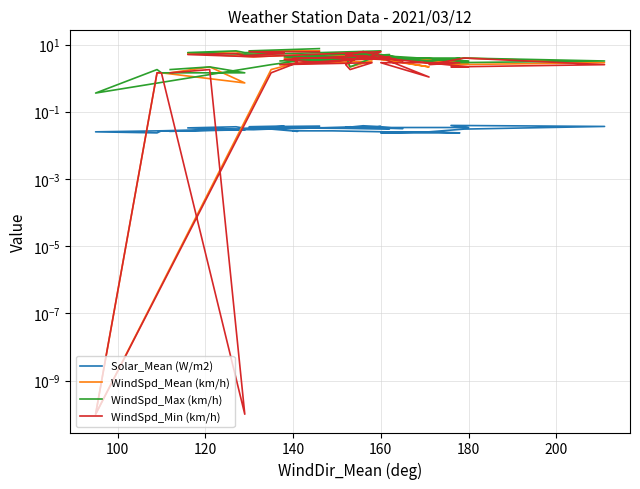

How many interior local valleys does the WindSpd_Max (km/h) series have?

10